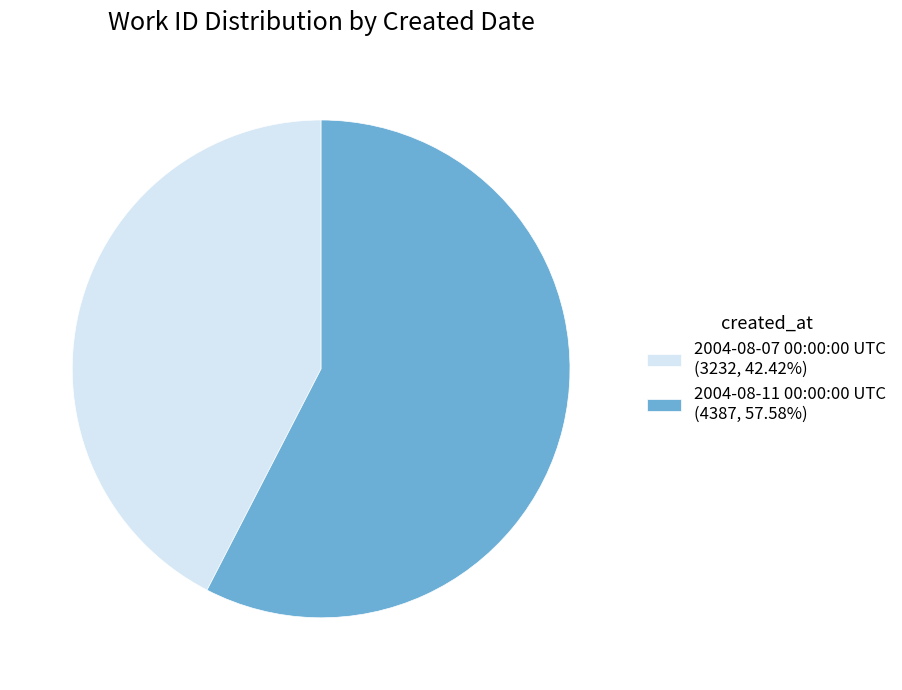

Does 2004-08-07 00:00:00 UTC represent more than half of the total?

No